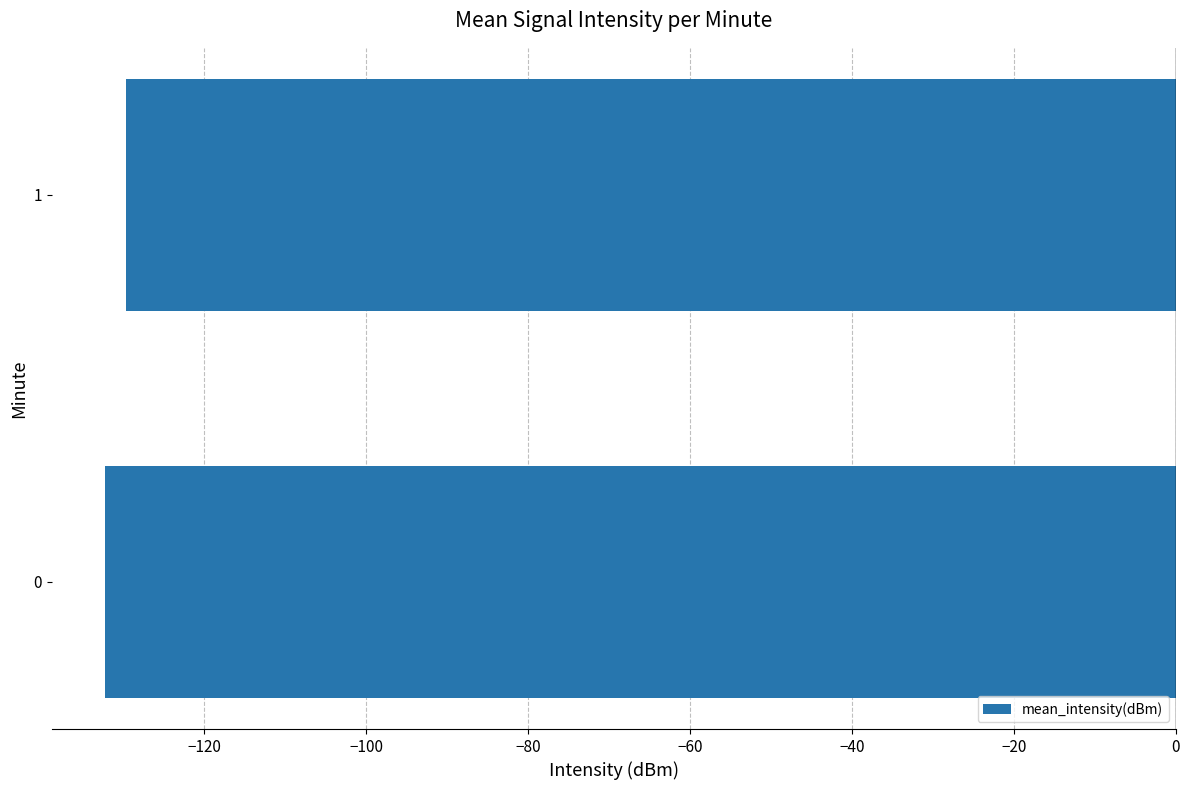

Rank the categories by value from lowest to highest.

0, 1